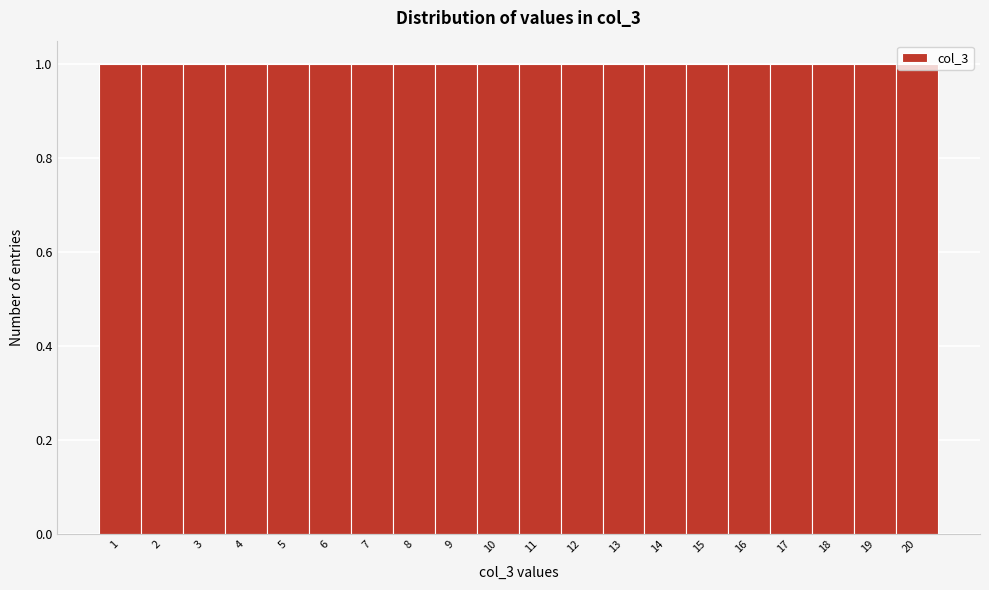

Reading left to right, list every bar in this chart as the range it spans on the x-axis followed by its height. The values are not printed on the chart, so give them approximately, as read against the axis.

0.5 to 1.5: 1
1.5 to 2.5: 1
2.5 to 3.5: 1
3.5 to 4.5: 1
4.5 to 5.5: 1
5.5 to 6.5: 1
6.5 to 7.5: 1
7.5 to 8.5: 1
8.5 to 9.5: 1
9.5 to 10.5: 1
10.5 to 11.5: 1
11.5 to 12.5: 1
12.5 to 13.5: 1
13.5 to 14.5: 1
14.5 to 15.5: 1
15.5 to 16.5: 1
16.5 to 17.5: 1
17.5 to 18.5: 1
18.5 to 19.5: 1
19.5 to 20.5: 1